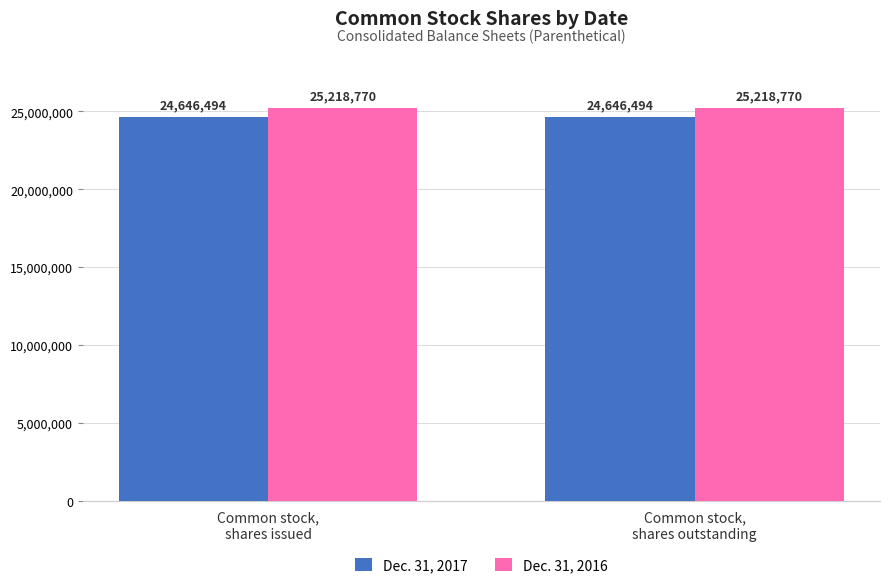

What is the sum of all Dec. 31, 2016 values?

50437540